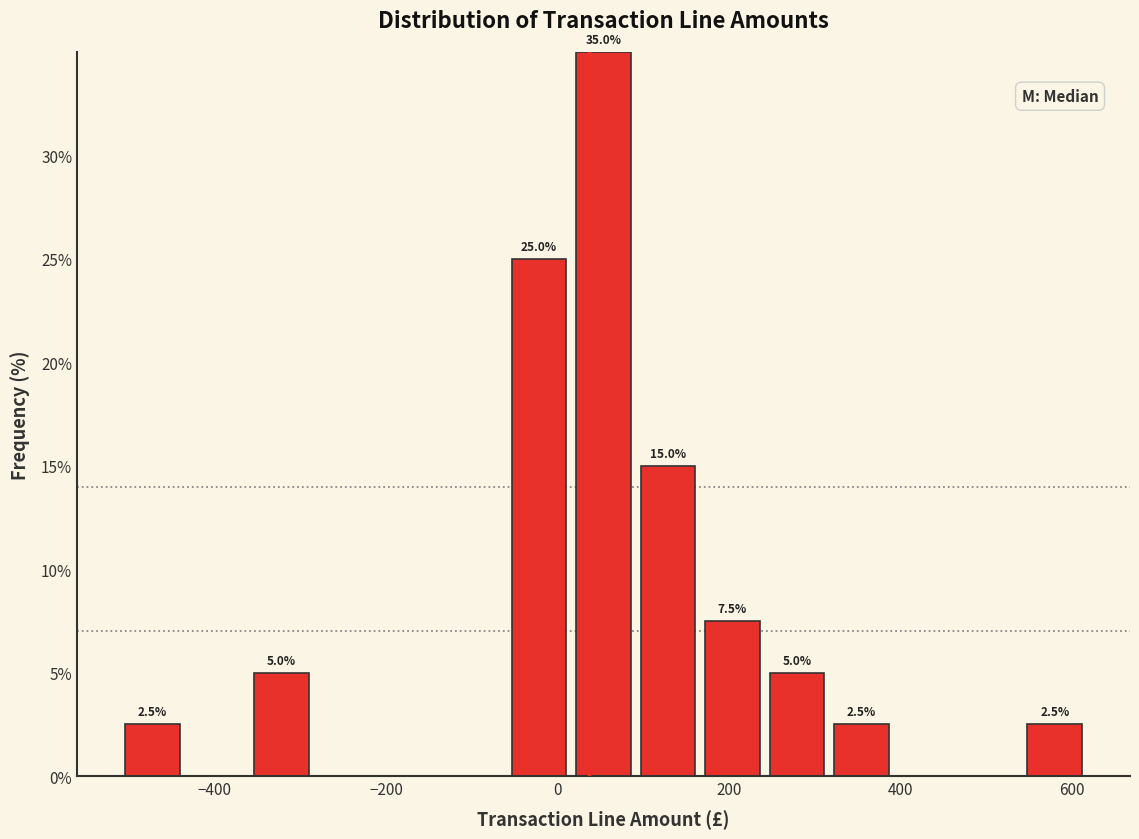

Around what value on the x-axis is the tallest bar? Give the approximate position of its centre, as read against the axis.

60